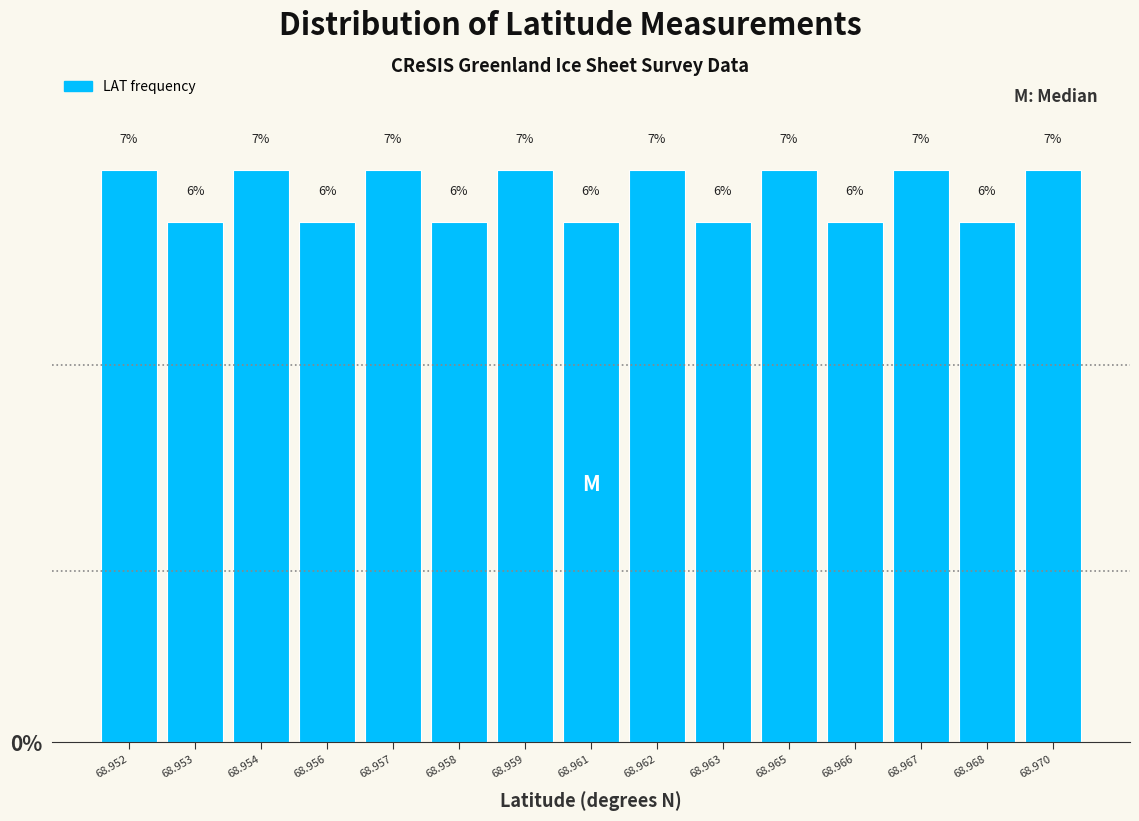

What is the ratio of the value at 68.958 to the value at 68.953?

1.0